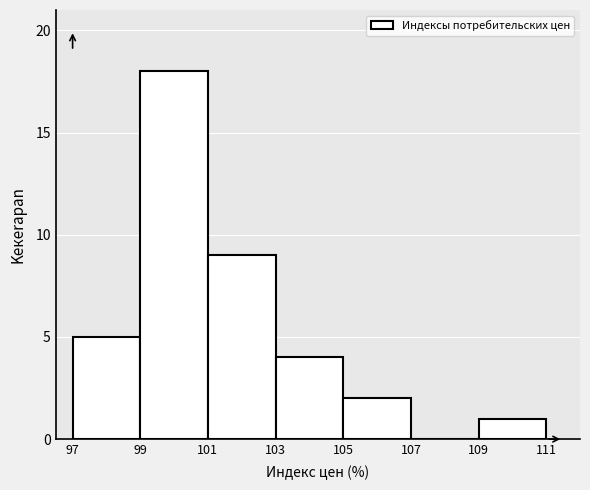

Over which range of the x-axis is the bar tallest?

99 to 101